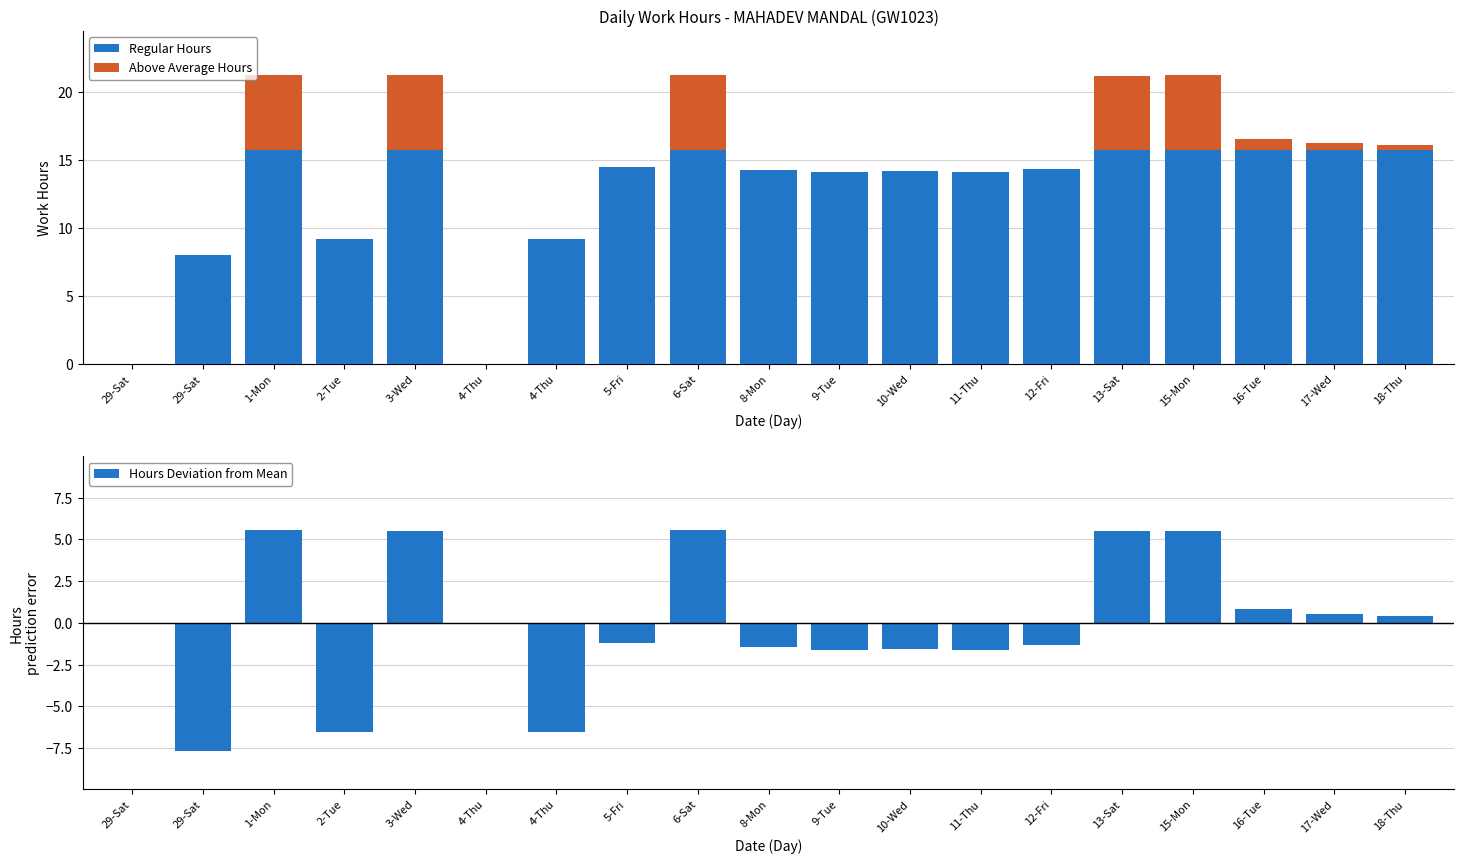

What value does the Above Average Hours series have at 15-Mon?

5.5